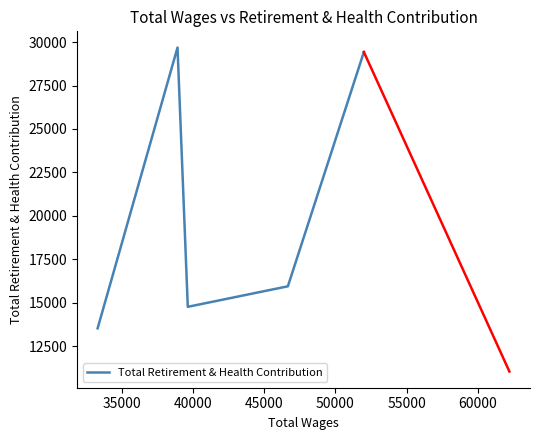

What is the sum of all values?

103342